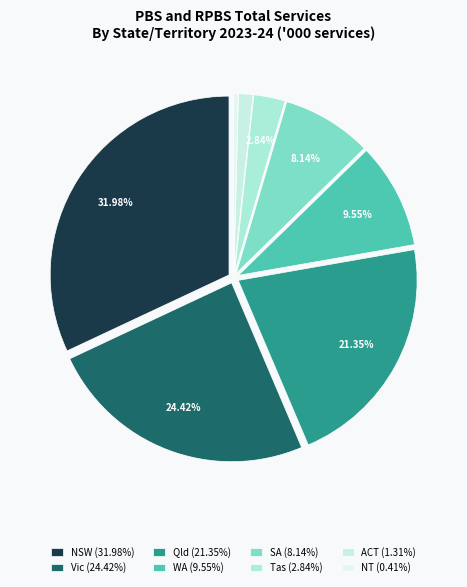

To the nearest percent, what is the difference between the SA and WA slice percentages?

1%